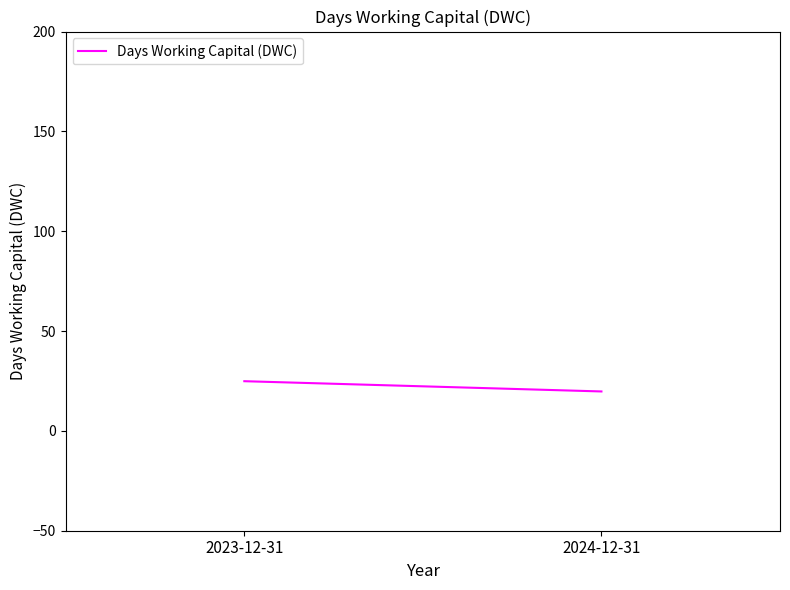

Read the value at 2024-12-31.

19.8